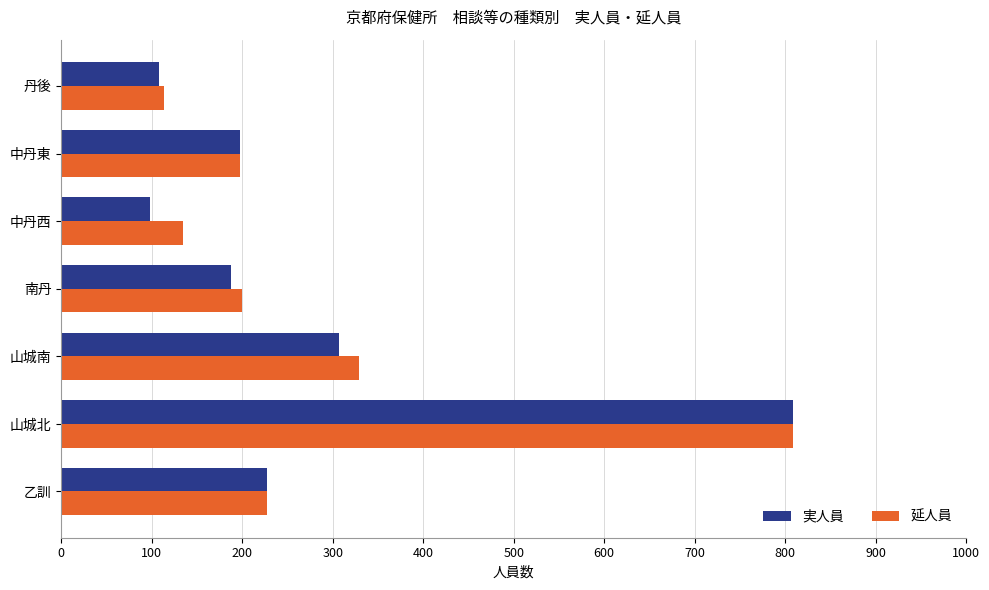

True or false: 延人員 has a value of 200 at 南丹.

True